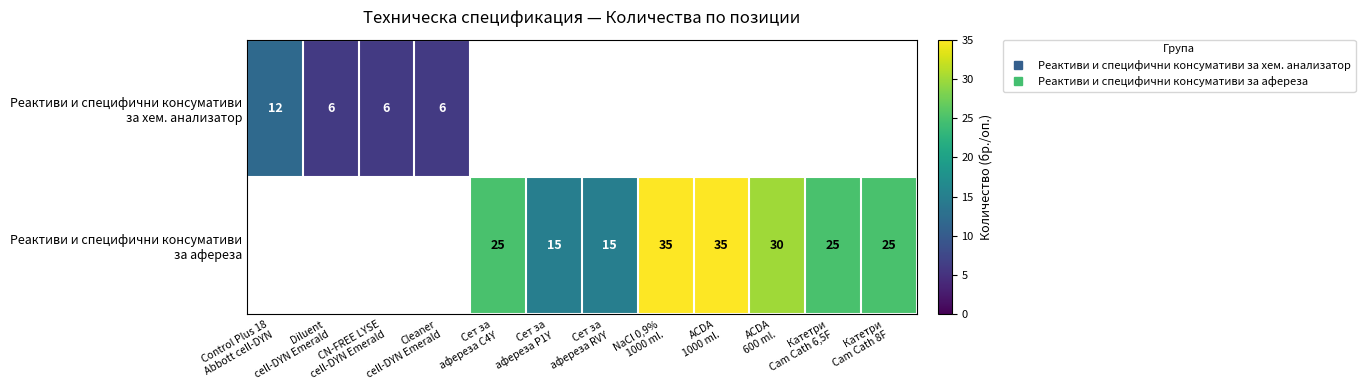

Rank the categories by Реактиви и специфични консумативи за хем. анализатор value from lowest to highest.

Diluent cell-DYN Emerald, CN-FREE LYSE cell-DYN Emerald, Cleaner cell-DYN Emerald, Сет за афереза C4Y, Сет за афереза P1Y, Сет за афереза RVY, NaCl 0,9% 1000 ml., ACDA 1000 ml., ACDA 600 ml., Катетри Cam Cath 6,5F, Катетри Cam Cath 8F, Control Plus 18 Abbott cell-DYN